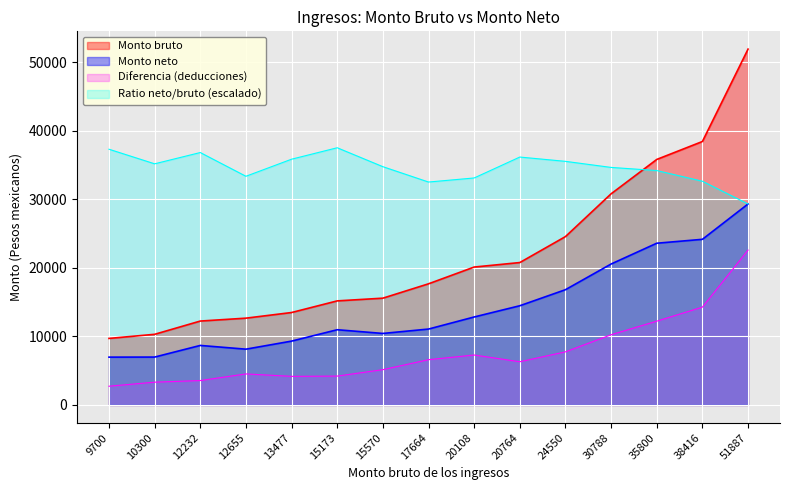

How many interior local valleys does the Monto neto series have?

2